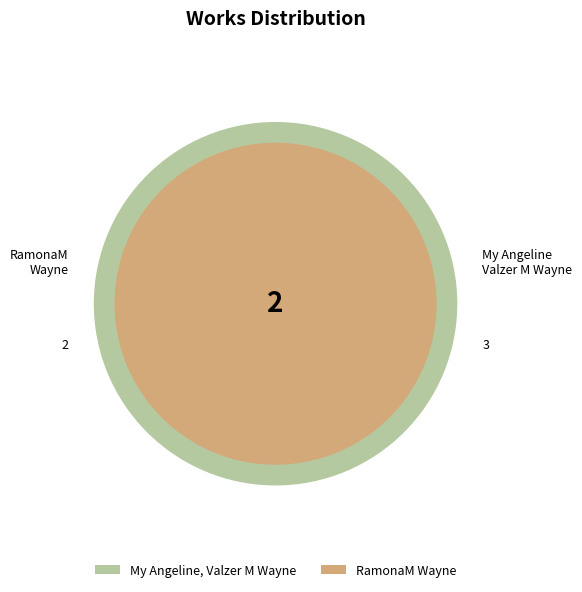

Is it true that RamonaM Wayne is 40% of the pie?

True